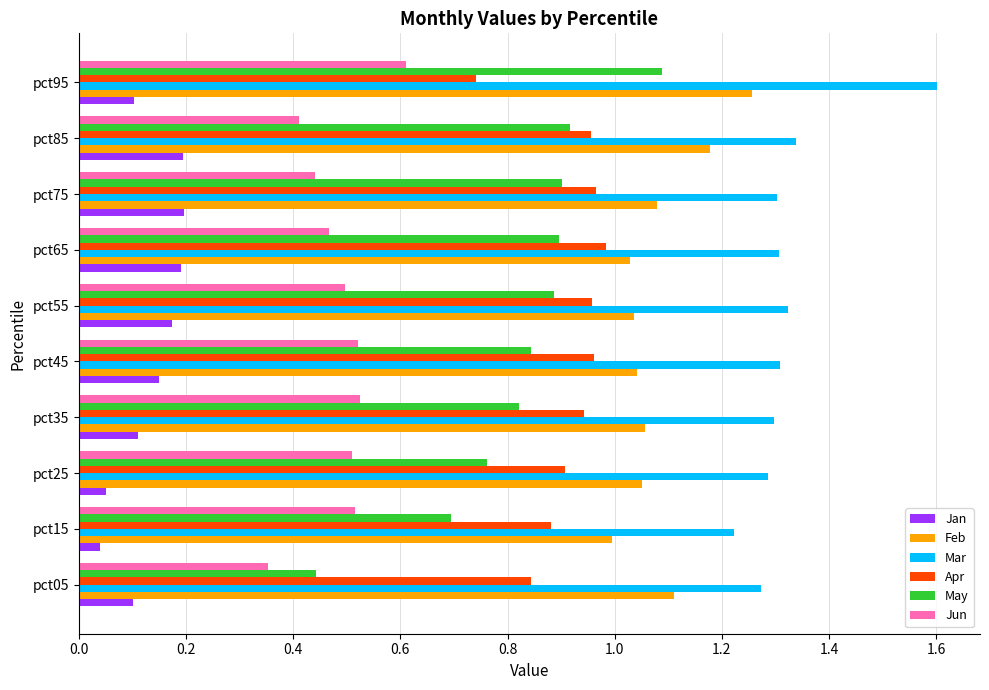

Which series changed the most between pct05 and pct45?

May